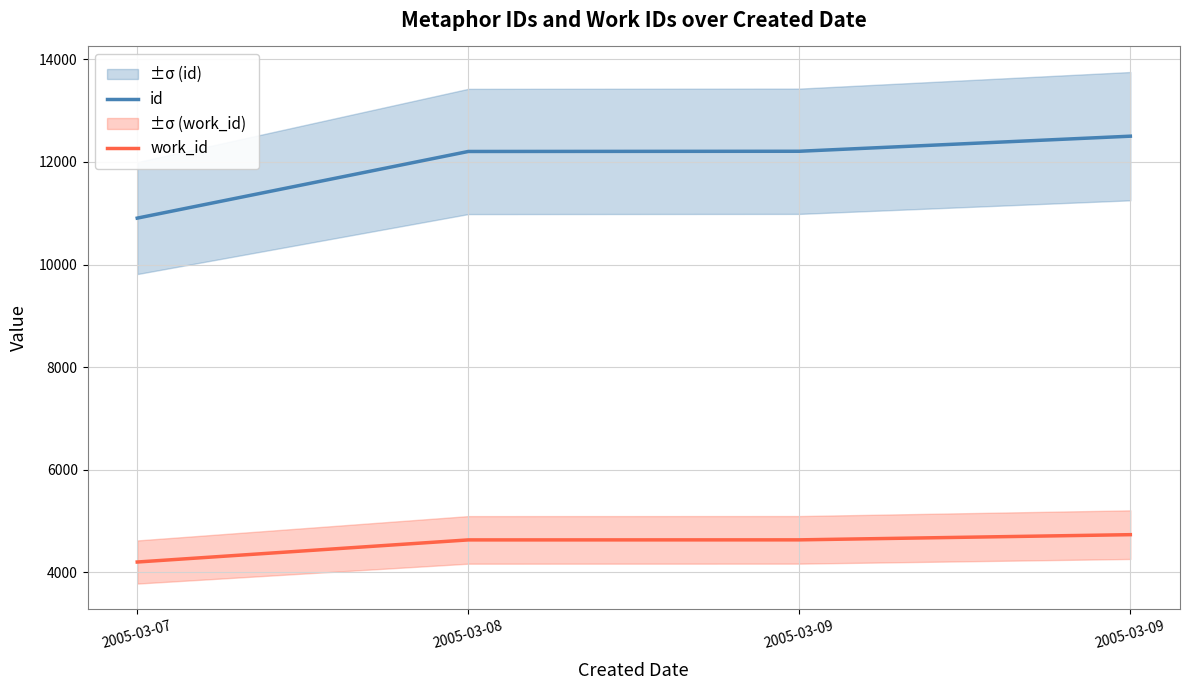

Reading right to left, extract all data points from this chart.

id: 2005-03-09=12503	2005-03-09=12209	2005-03-08=12205	2005-03-07=10906
work_id: 2005-03-09=4737	2005-03-09=4636	2005-03-08=4635	2005-03-07=4204